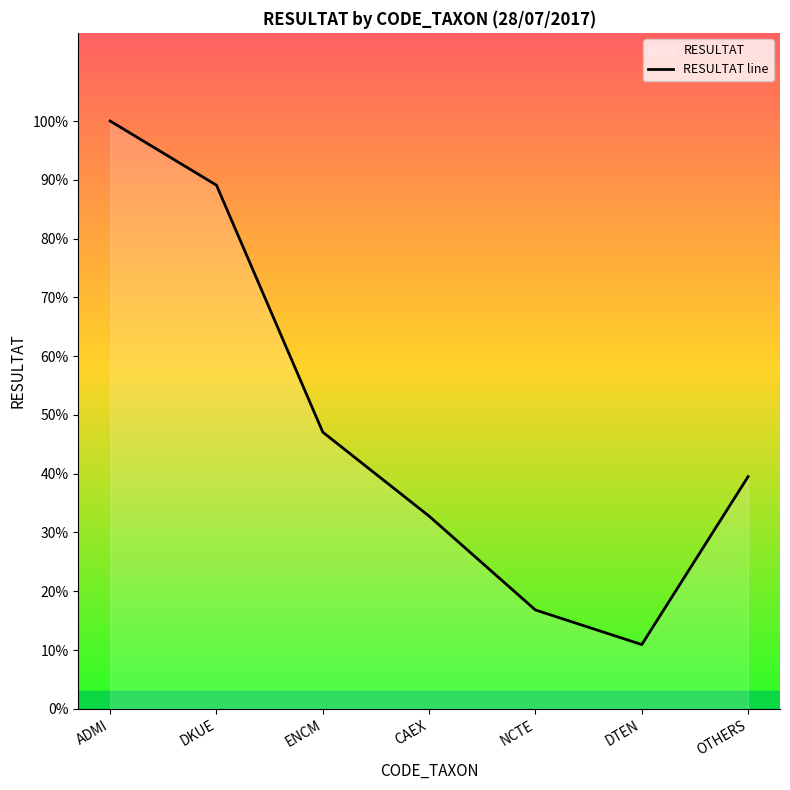

Does the chart display data point markers on the line(s)?

No